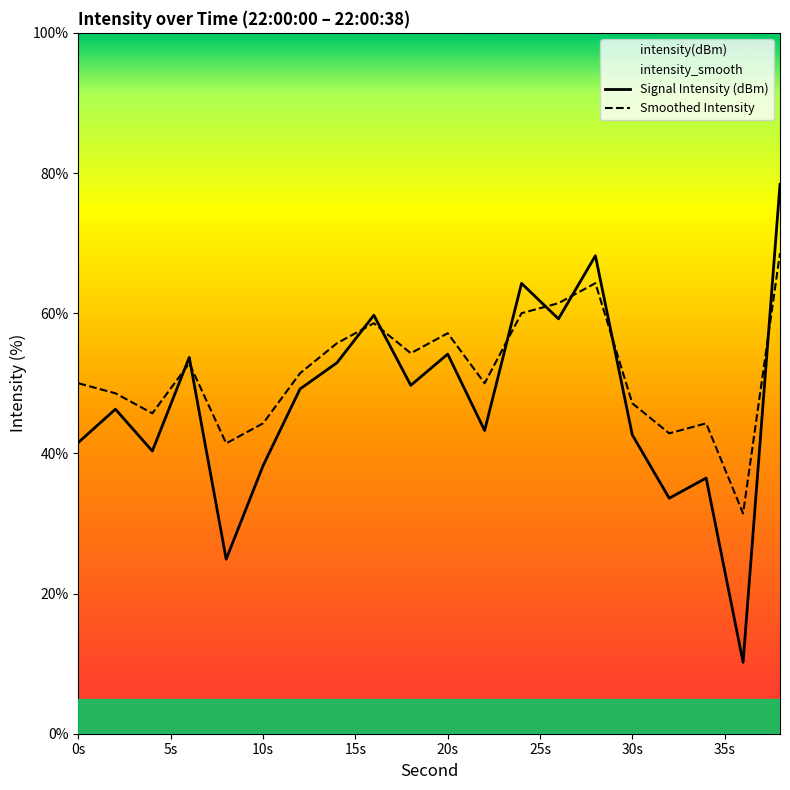

Rank the series by their average value, from lowest to highest.

Signal Intensity (dBm), Smoothed Intensity